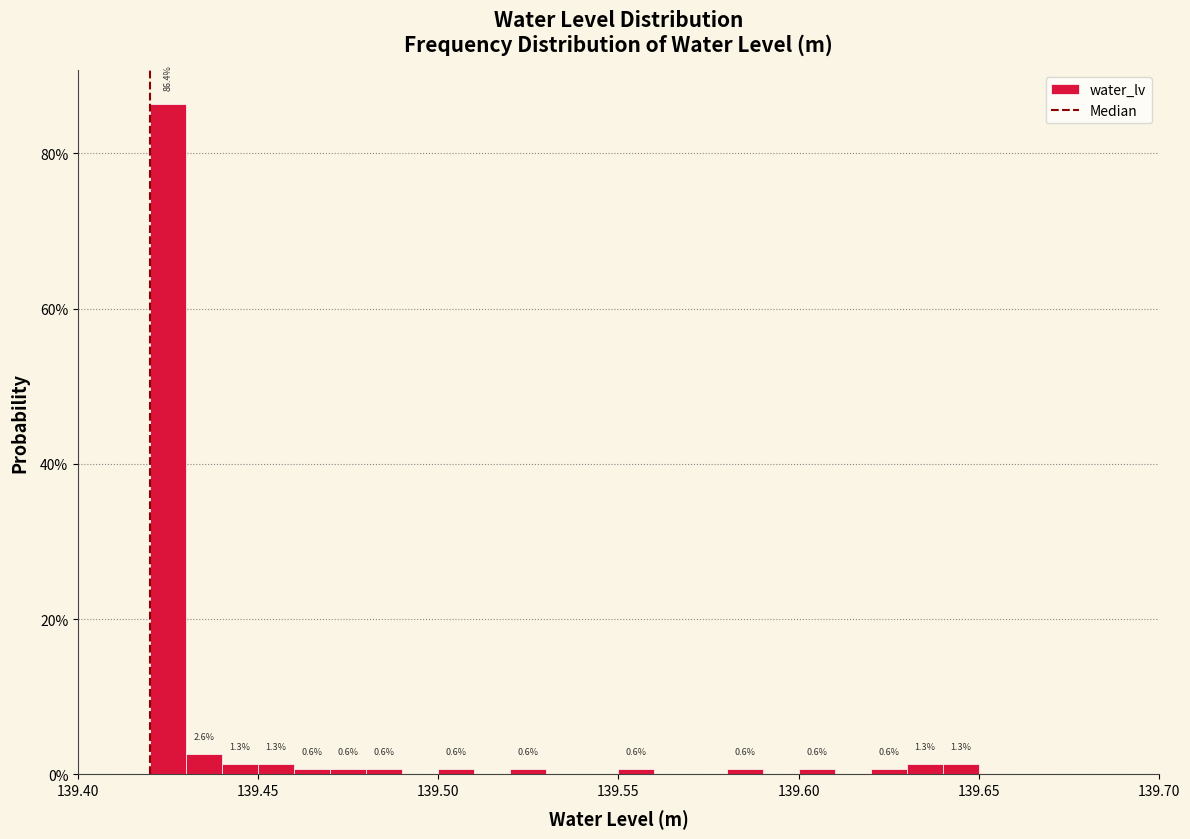

Read against the x-axis, roughly where is the centre of the tallest bar?

139.425